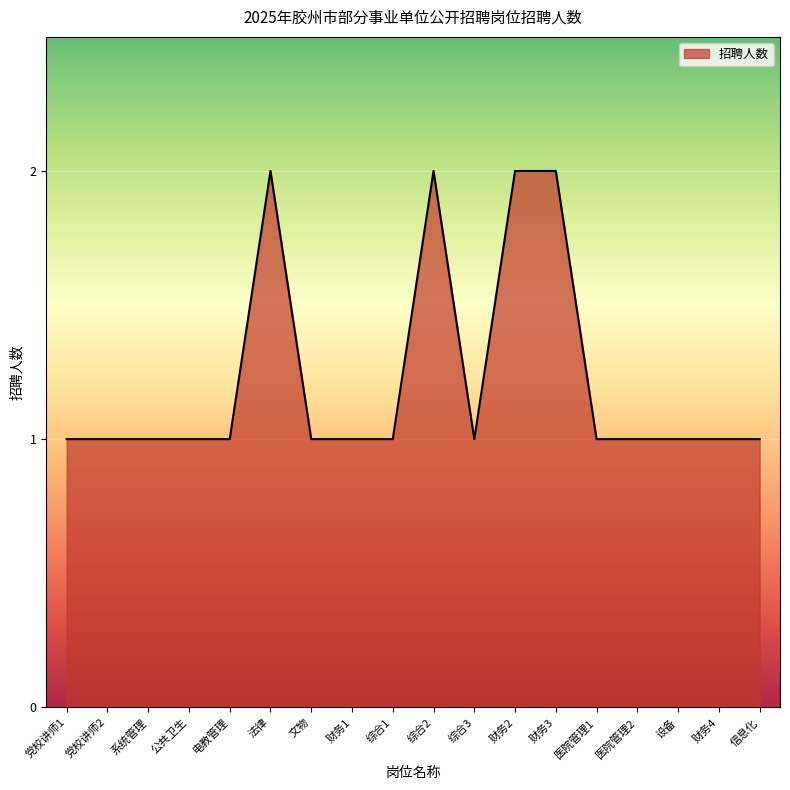

Reading left to right, what are all the values shown in this chart?

党校讲师1=1	党校讲师2=1	系统管理=1	公共卫生=1	电教管理=1	法律=2	文物=1	财务1=1	综合1=1	综合2=2	综合3=1	财务2=2	财务3=2	医院管理1=1	医院管理2=1	设备=1	财务4=1	信息化=1